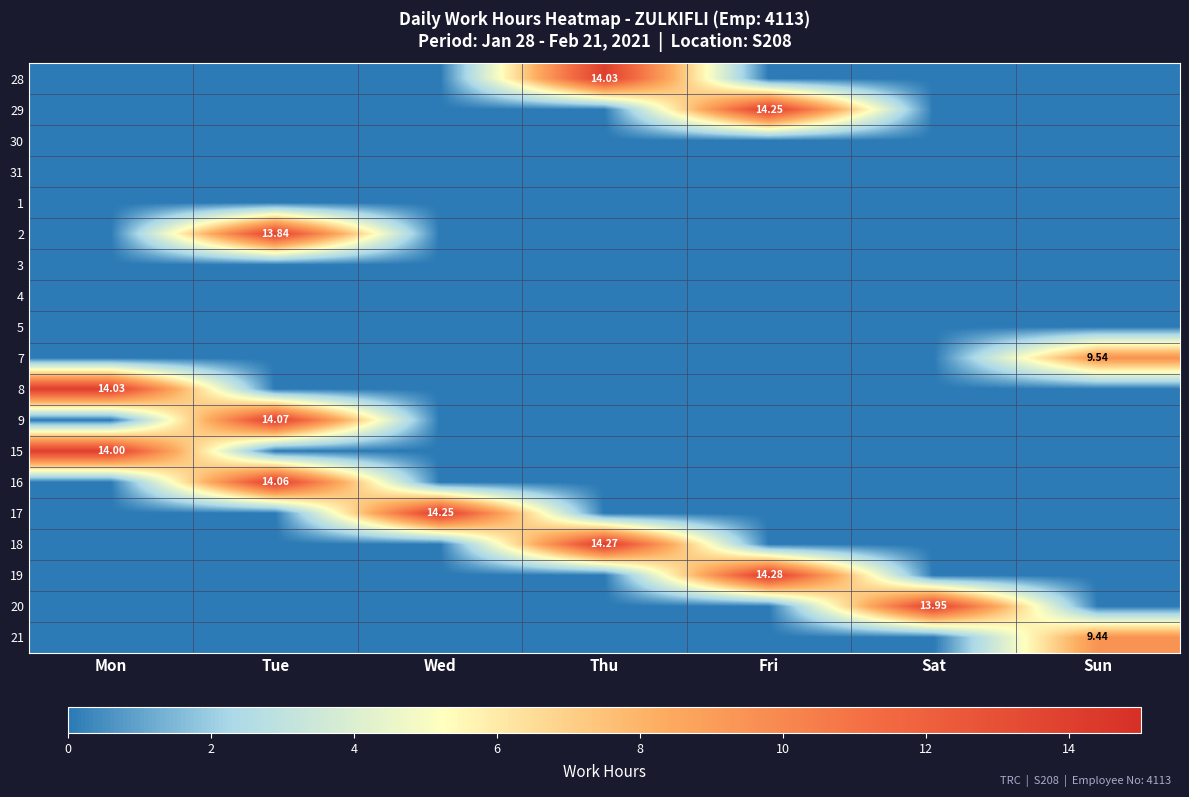

What is the spread (max minus min) of values at Mon?

14.0